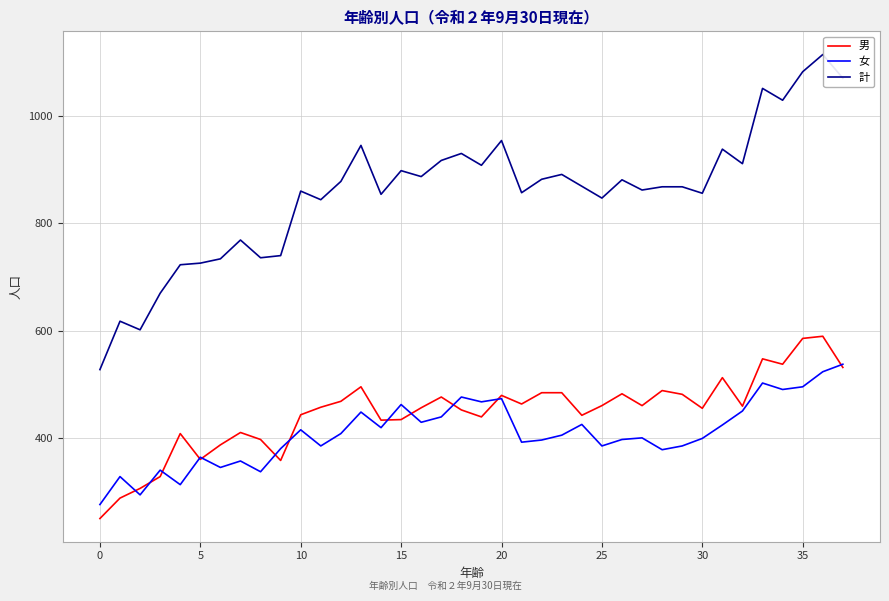

True or false: 男 has more than 2 points higher than both neighbors.

True